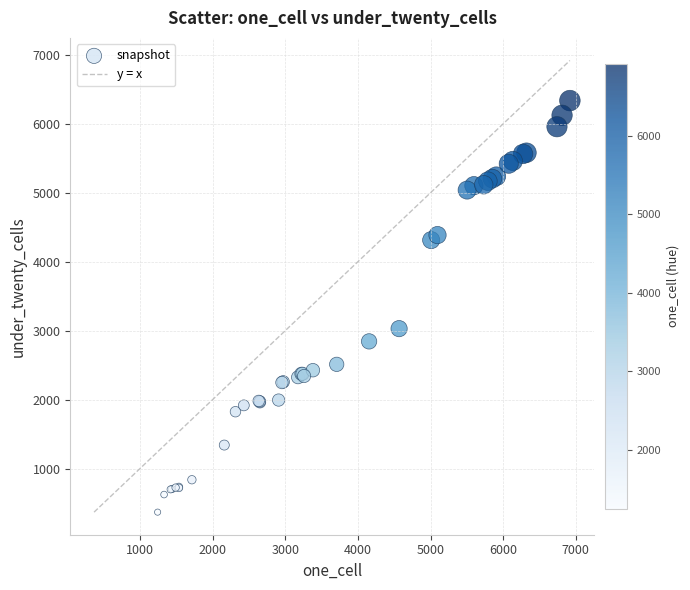

What Y value in the scatter plot is closest to 3352?

3029